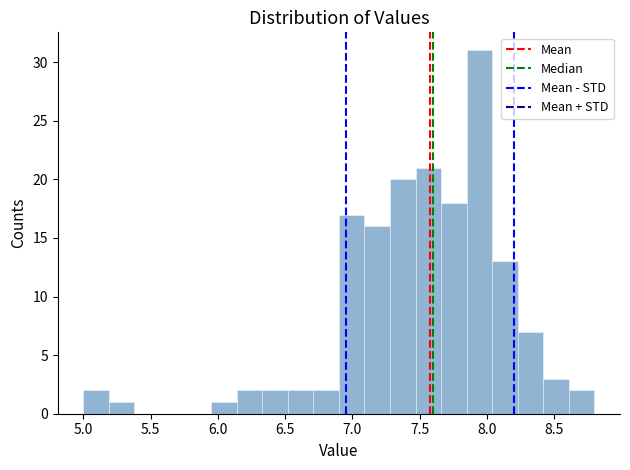

Around what value on the x-axis is the tallest bar? Give the approximate position of its centre, as read against the axis.

7.95